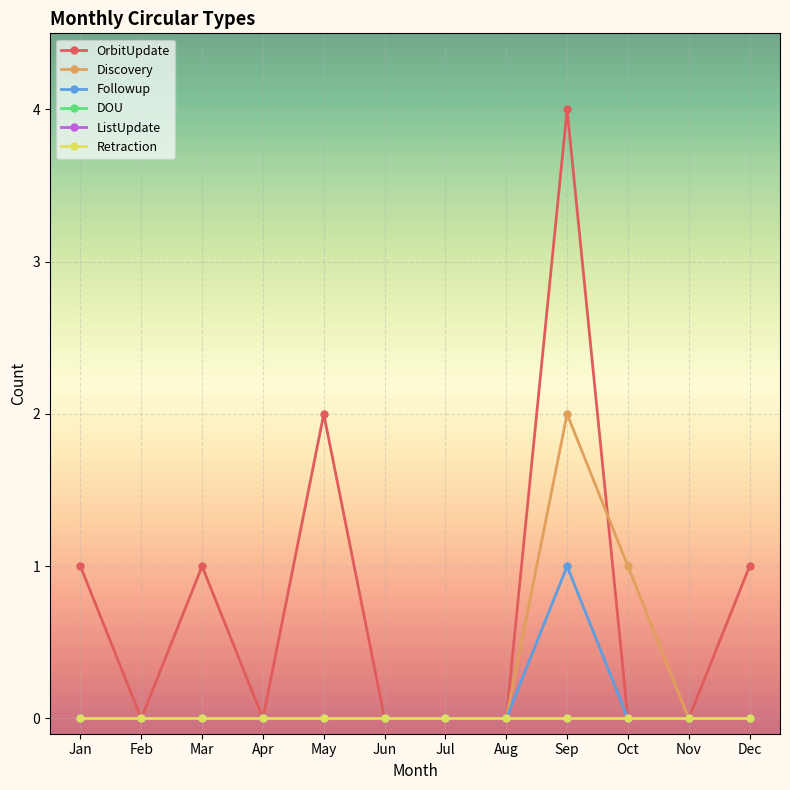

Is the value of ListUpdate at Apr greater than the value of OrbitUpdate at Jan?

No